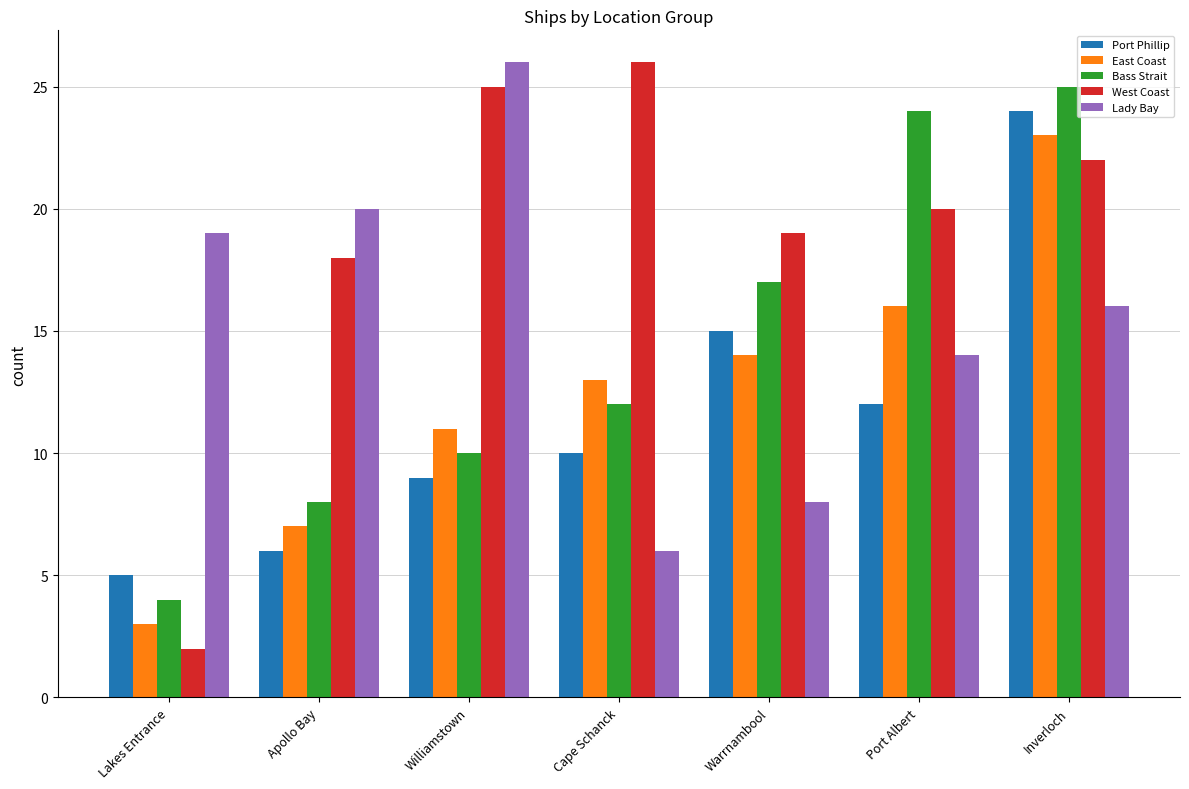

What is the label of the 6th bar from the right?

Apollo Bay